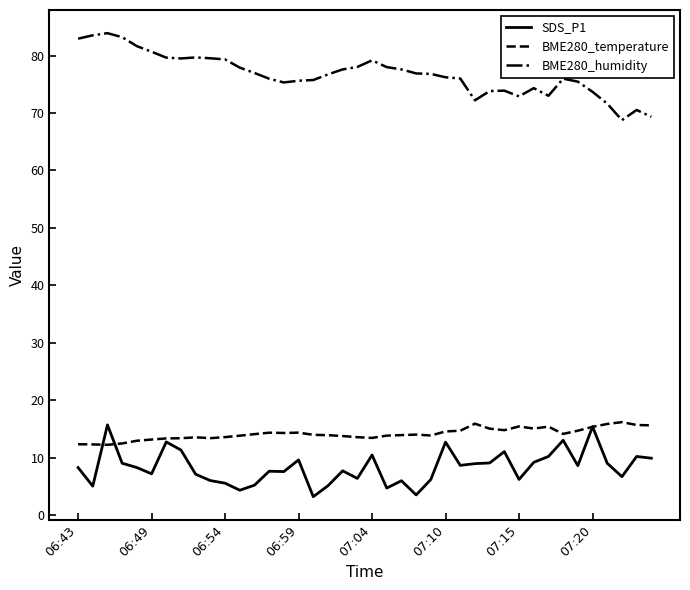

Which series has the widest spread of values?

BME280_humidity